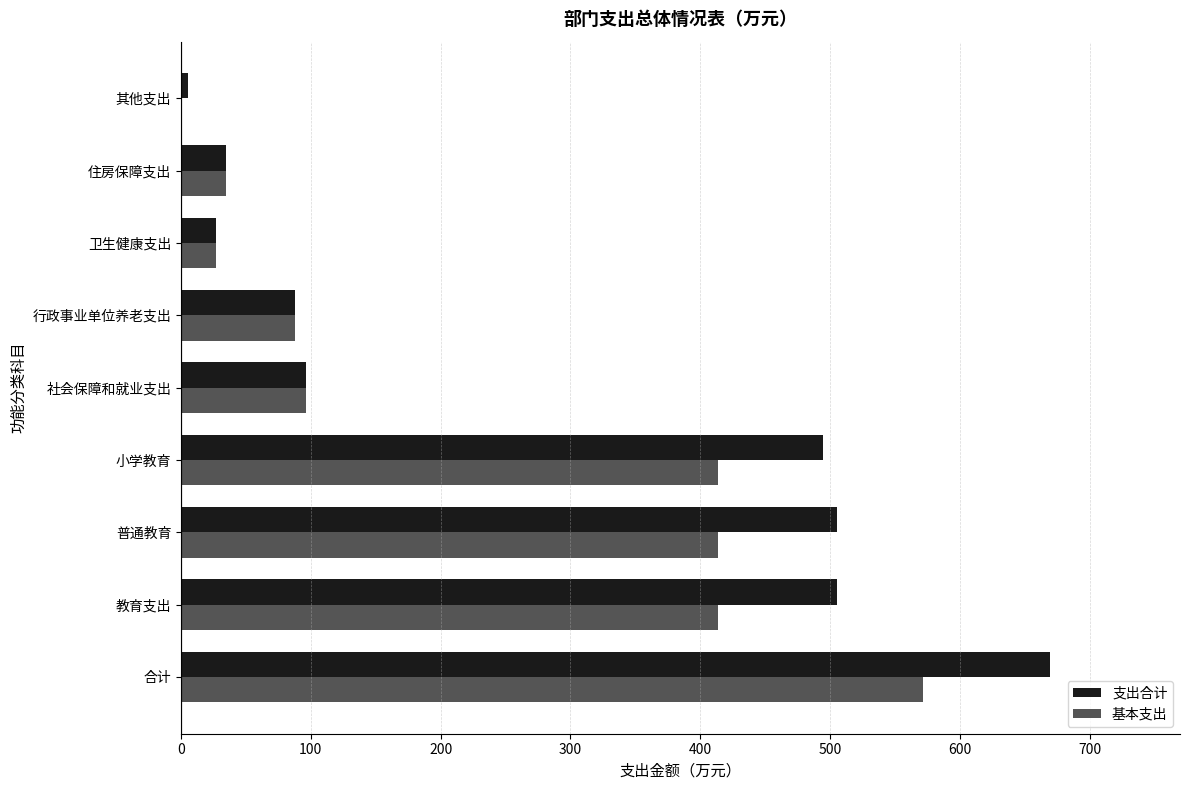

At which category is the sum across all series the highest?

合计